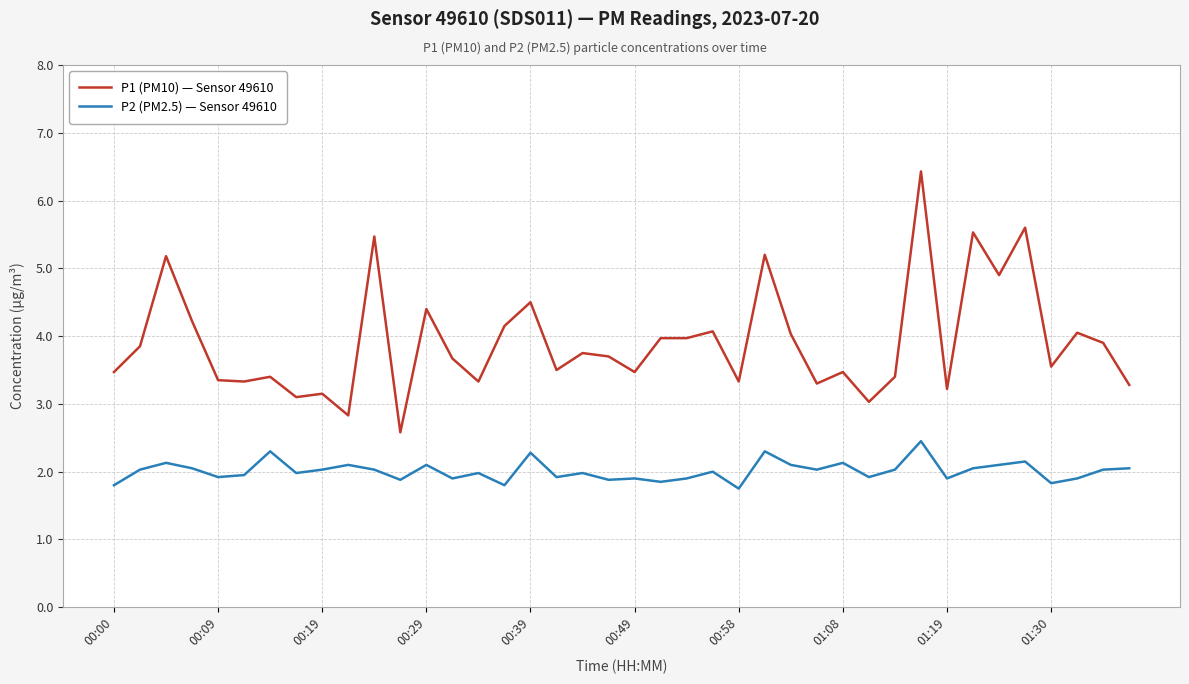

At how many categories does at least one series exceed 2?

40